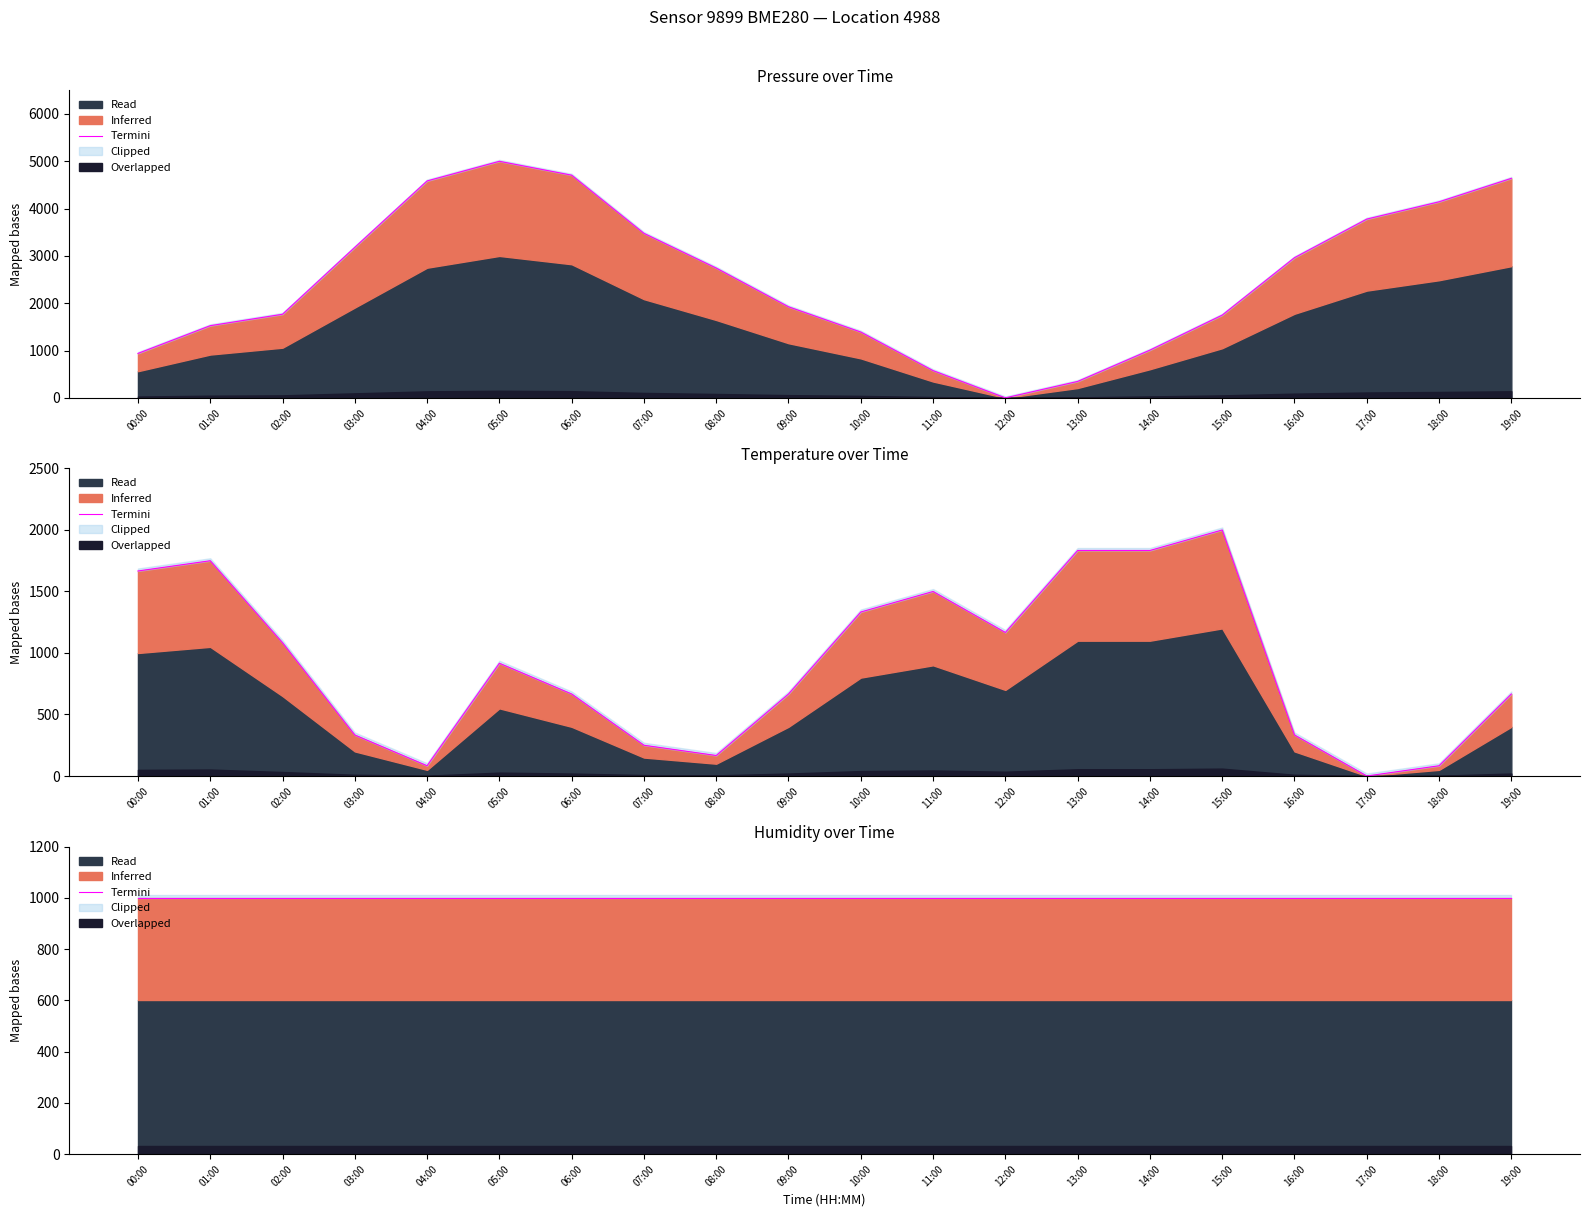

What is the label of the 5th point from the right?

15:00